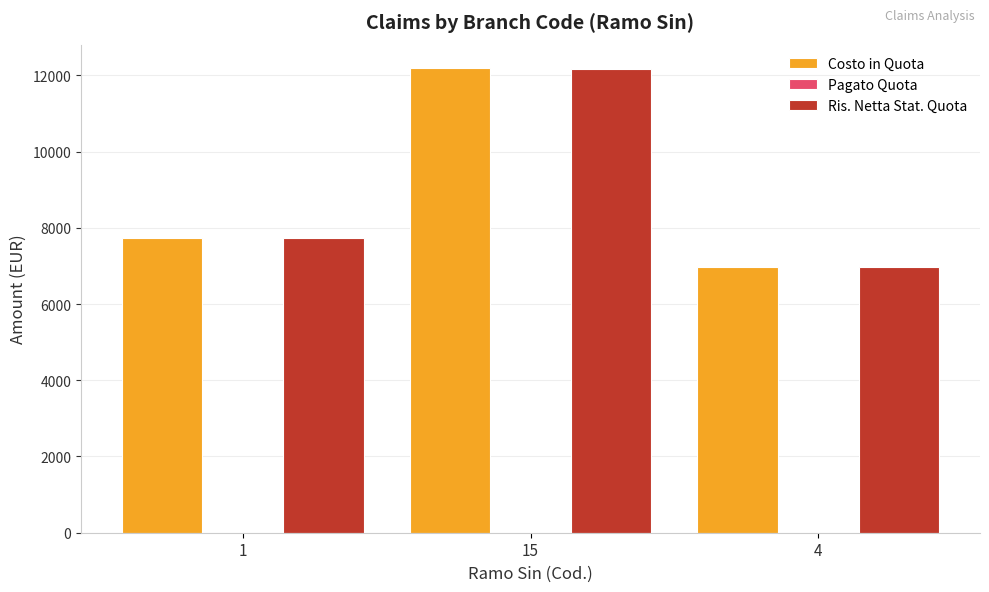

The Costo in Quota series shows 3562.5 at 4. True or false?

False